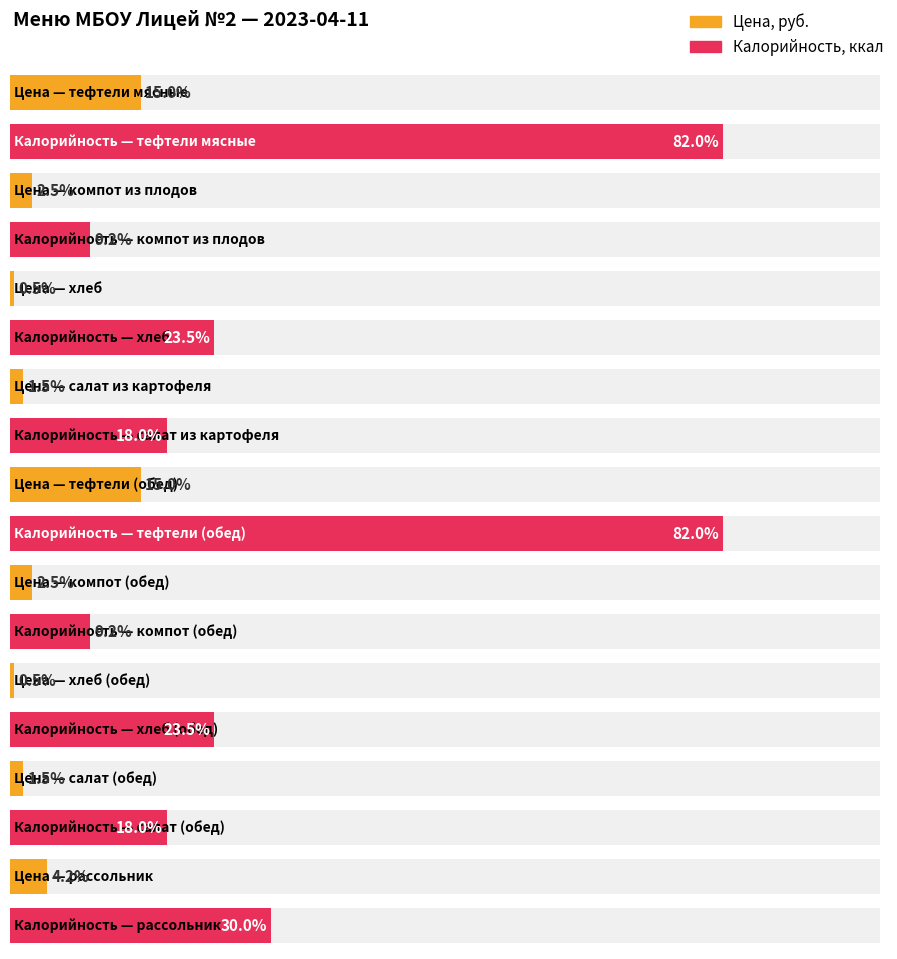

How many bars are there in total?

18